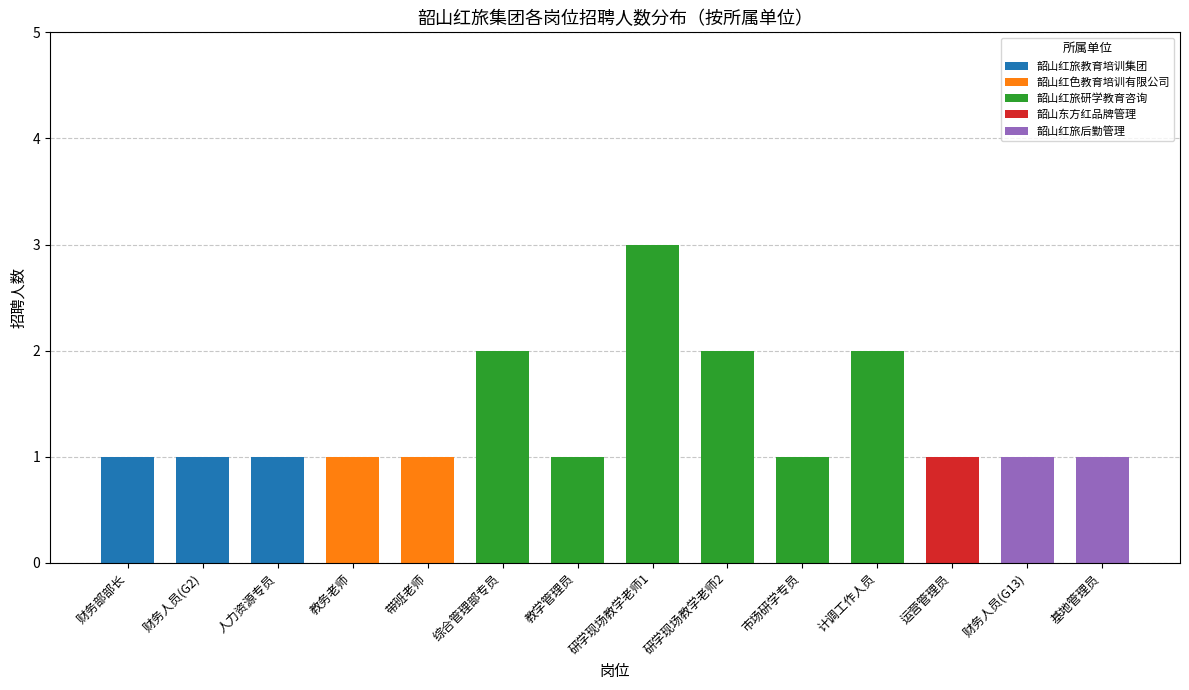

The 韶山红旅教育培训集团 series shows 0 at 研学现场教学老师2. True or false?

True